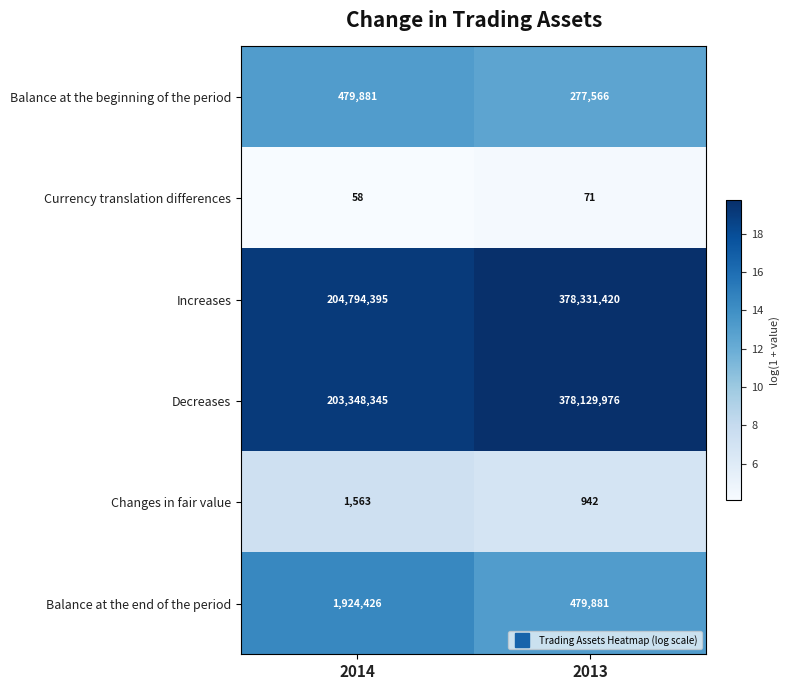

What is the sum of the Changes in fair value values at 2014 and 2013?

2505